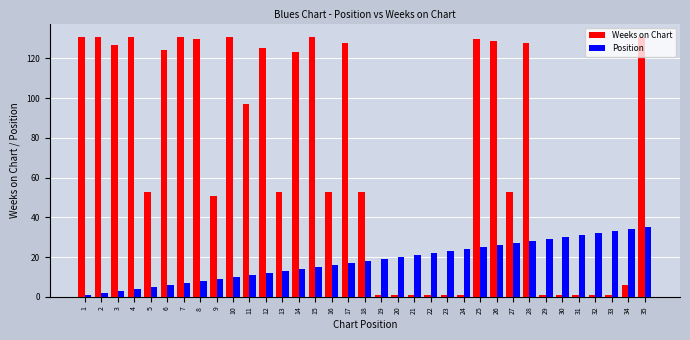

At how many categories does at least one series exceed 77?

17